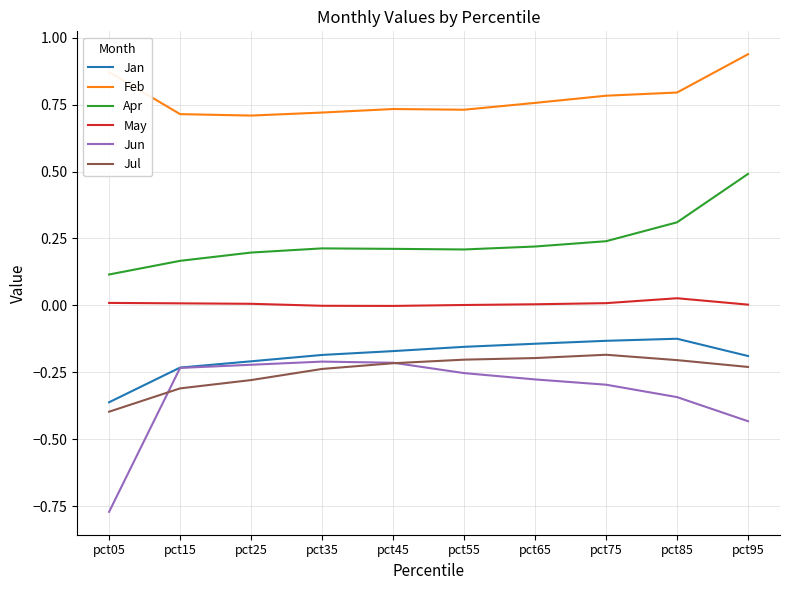

Does the chart have visible grid lines?

Yes